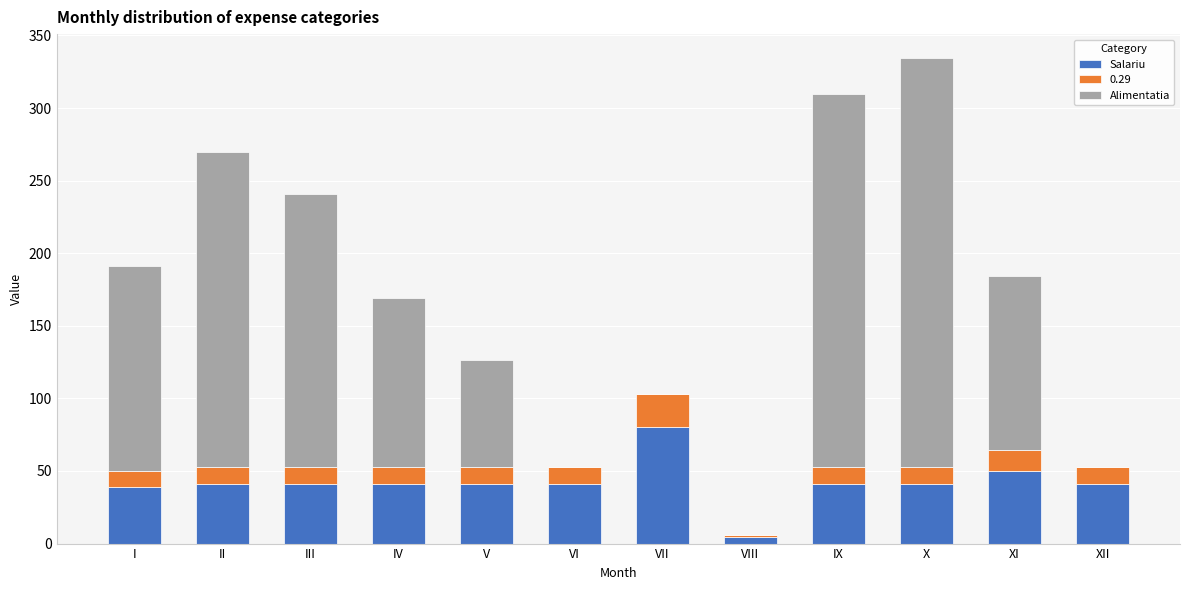

What is the total value across all series at V?

126.5